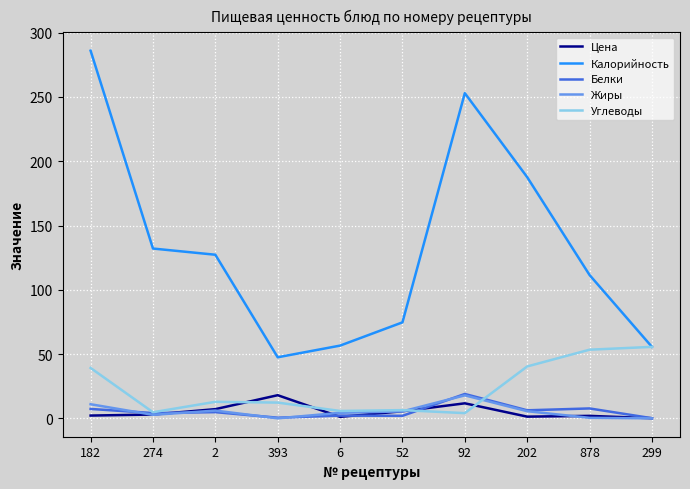

What is the average value of the Жиры series?

5.3